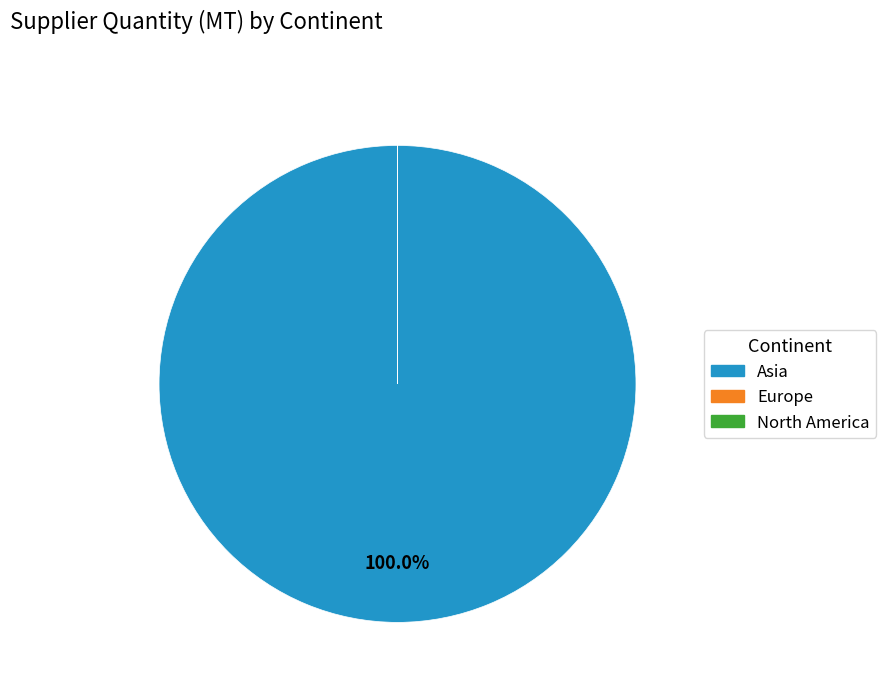

True or false: Asia accounts for 87% of the total.

False